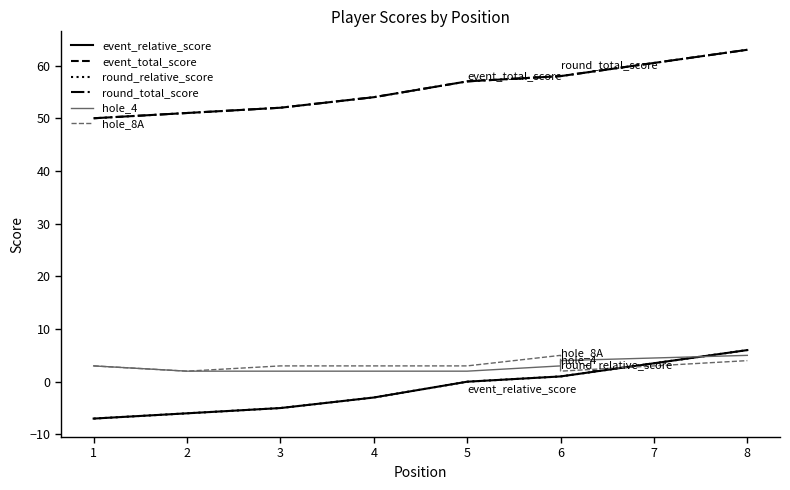

What is the highest value of the hole_4 series?

5